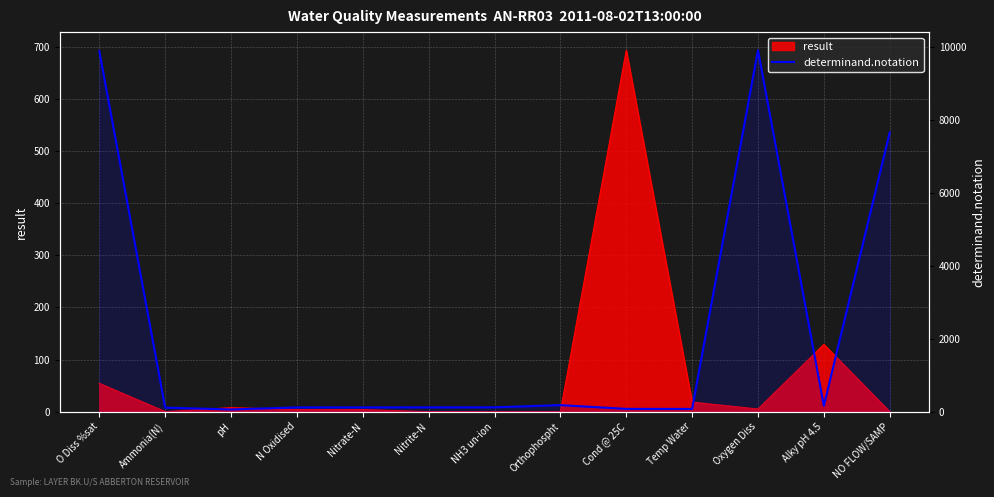

What is the change in value from N Oxidised to Nitrate-N?

+1